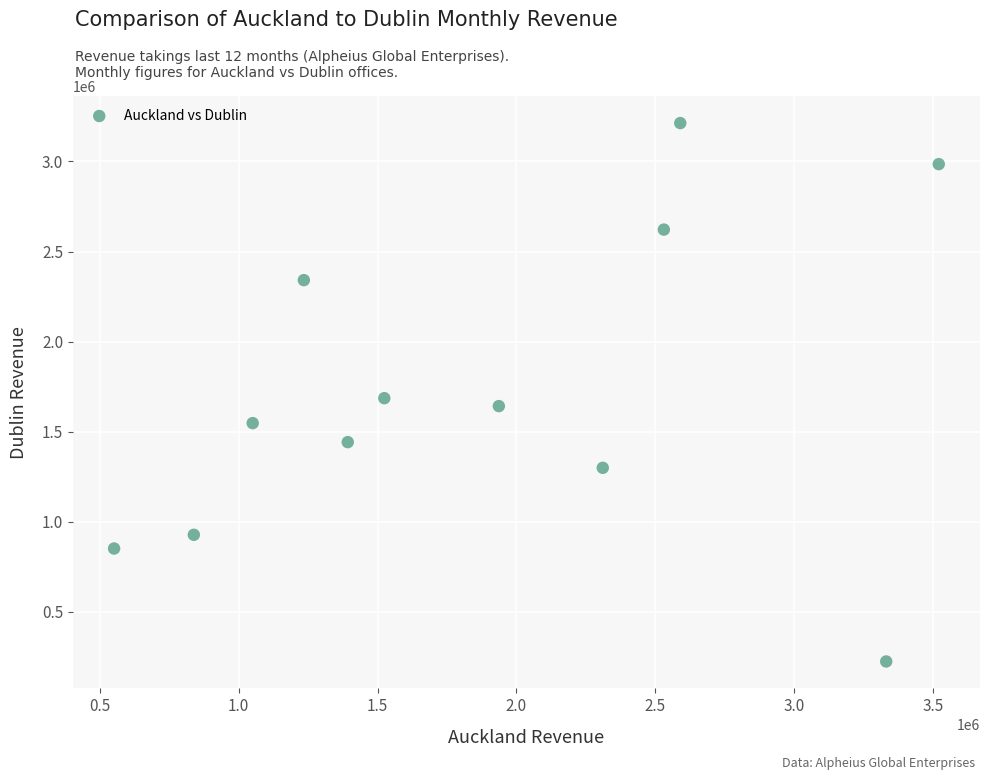

What is the average X value?

1901188